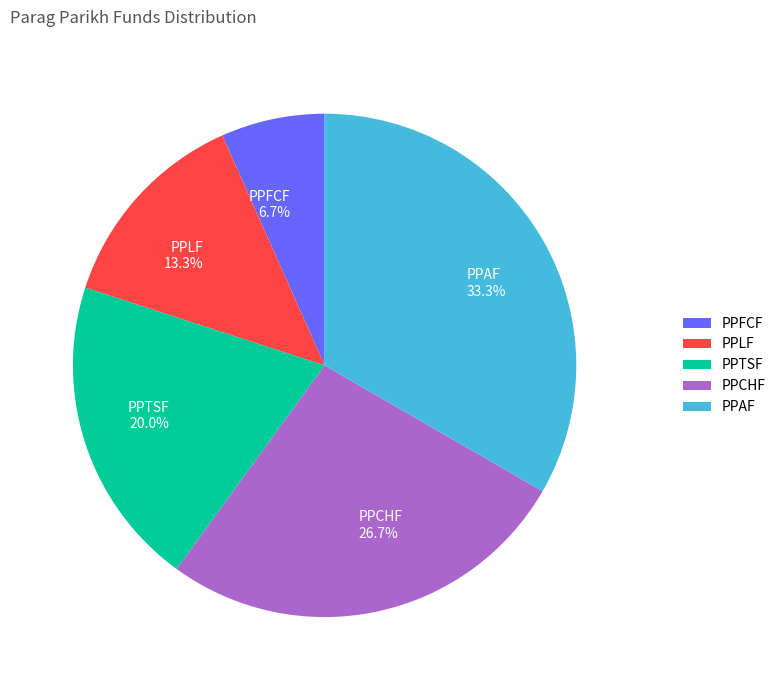

To the nearest percent, what percentage of the pie is PPFCF?

7%